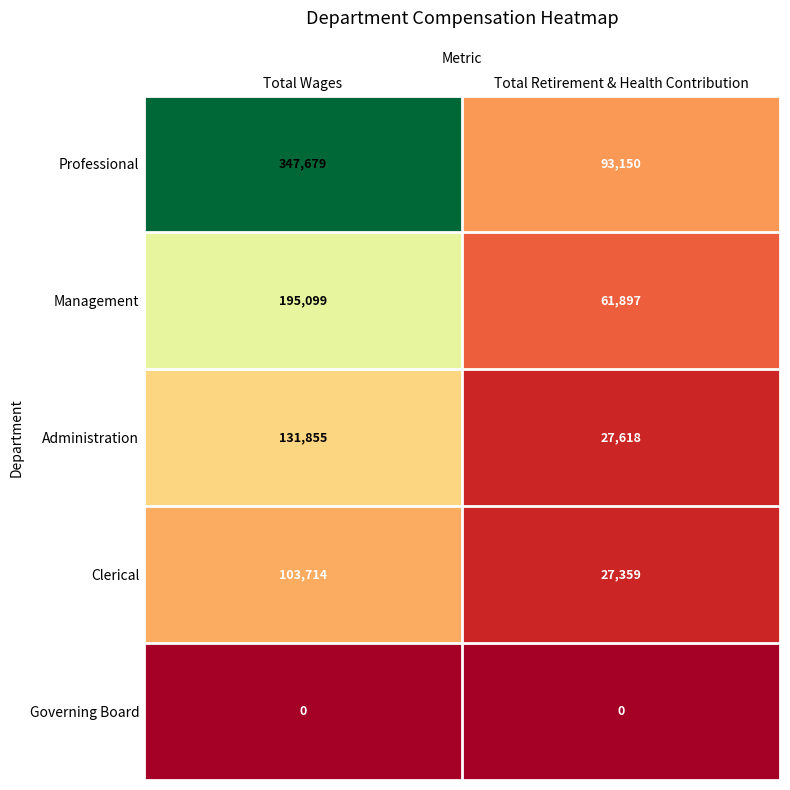

At Total Retirement & Health Contribution, list the series in order from smallest to largest.

Governing Board, Clerical, Administration, Management, Professional